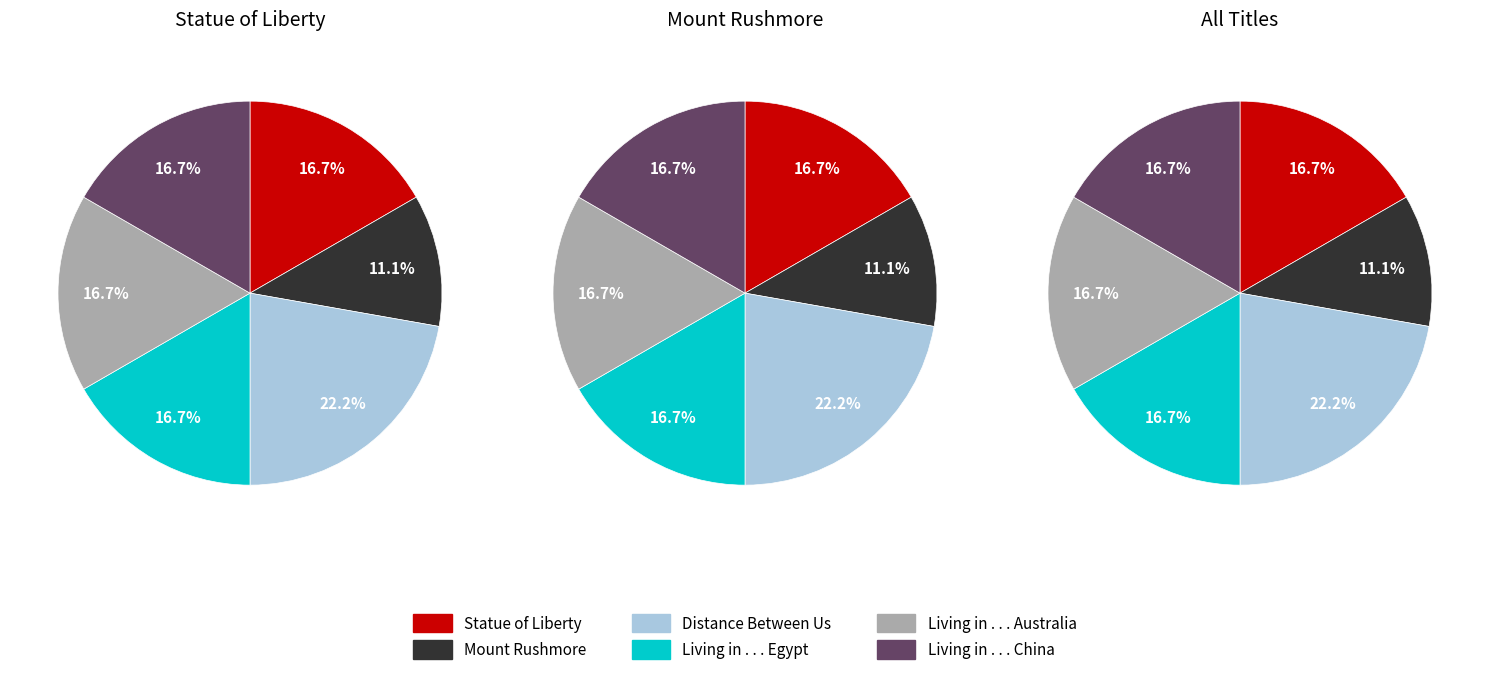

The 1 slice represents 16% of the pie. True or false?

False